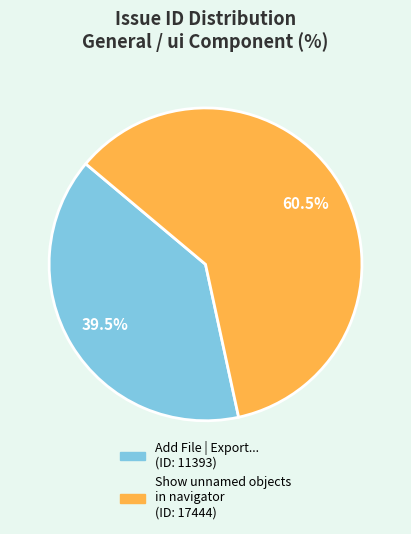

Does any single category account for the majority?

Yes